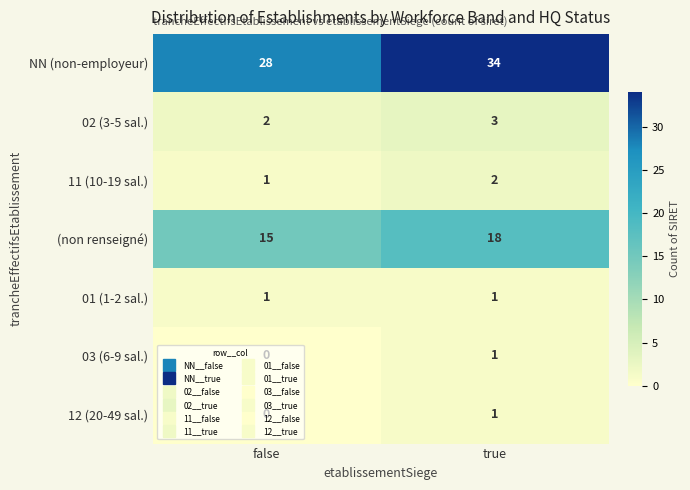

Is it true that (non renseigné) equals 15 at false?

True